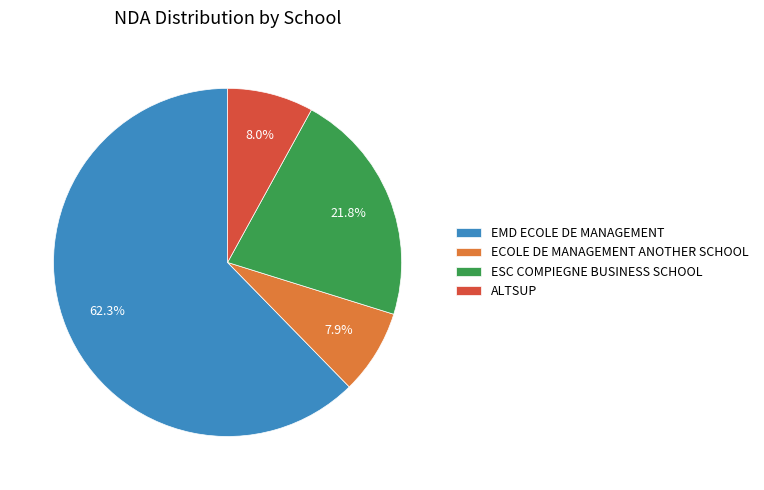

How many slices are in this pie chart?

4